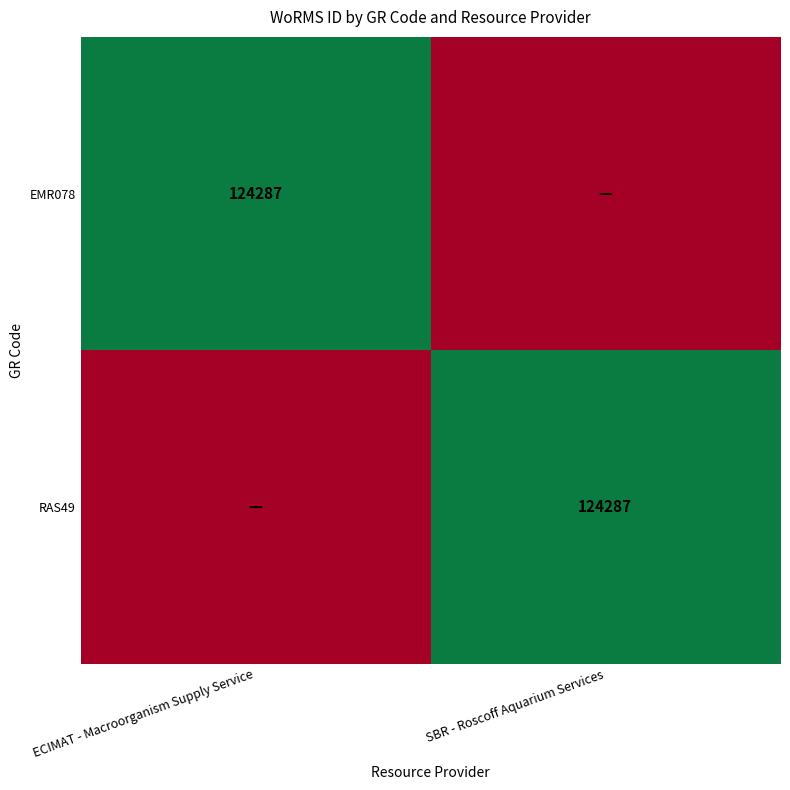

True or false: RAS49 has a value of 124287 at SBR - Roscoff Aquarium Services.

True